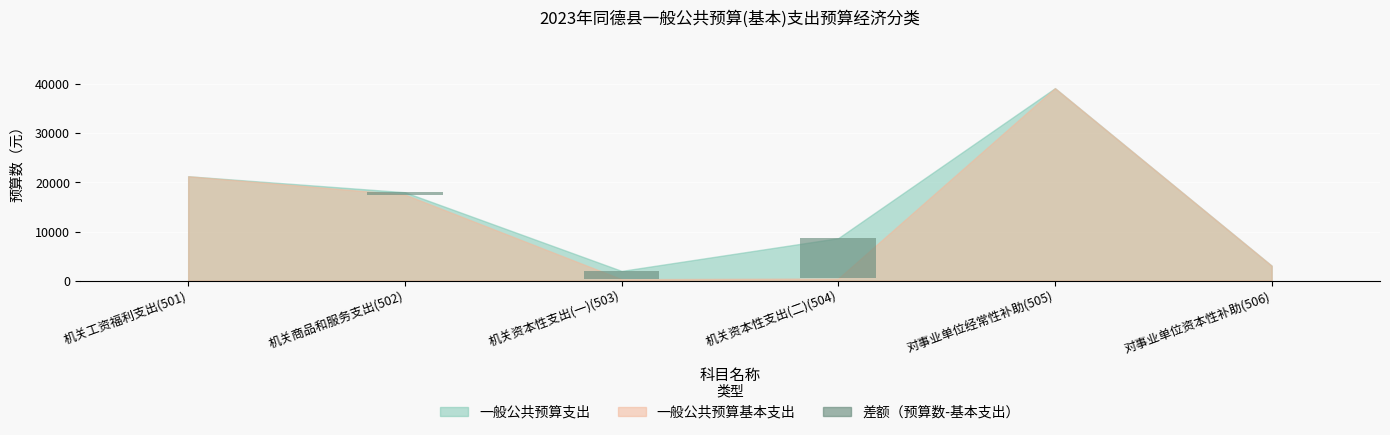

What is the value of the 4th bar from the left?

8223